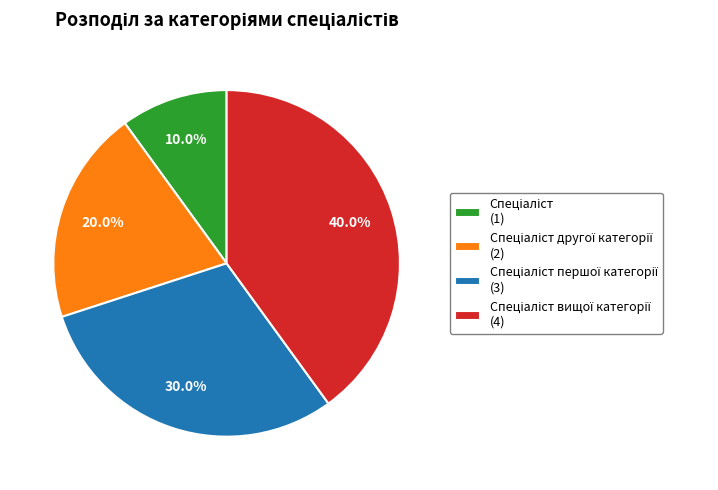

Is there a majority slice in this chart?

No